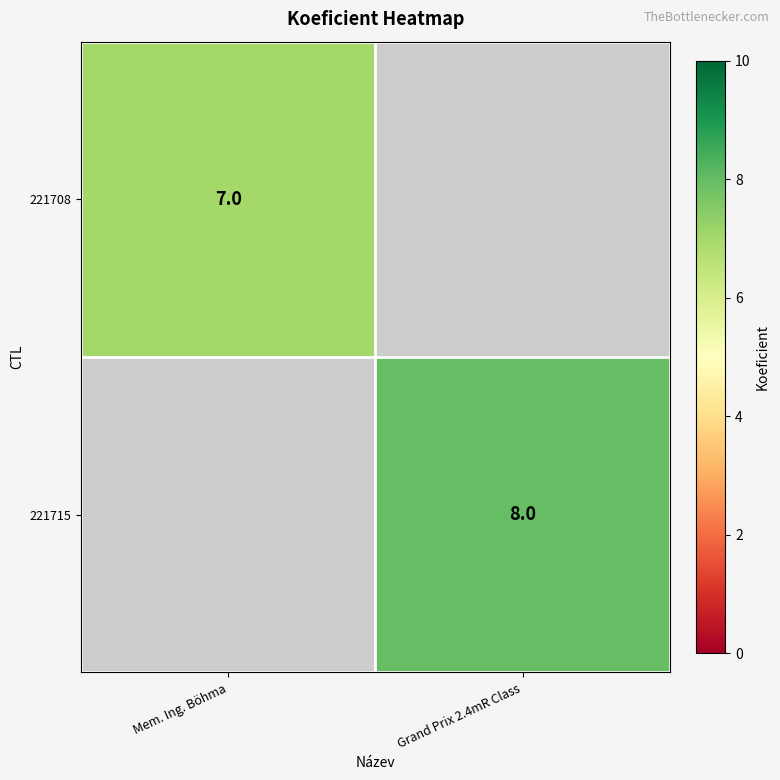

Is it true that 221715 equals 12 at Grand Prix 2.4mR Class?

False